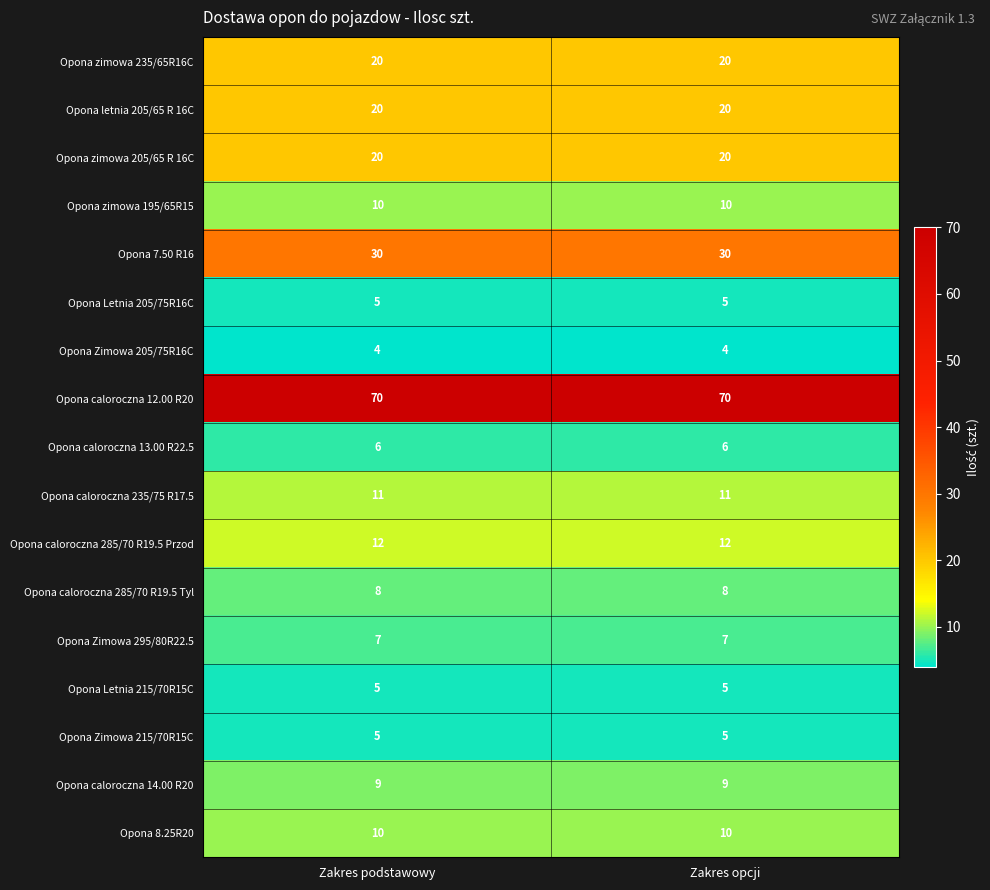

What is the sum of the Opona zimowa 205/65 R 16C values at Zakres podstawowy and Zakres opcji?

40